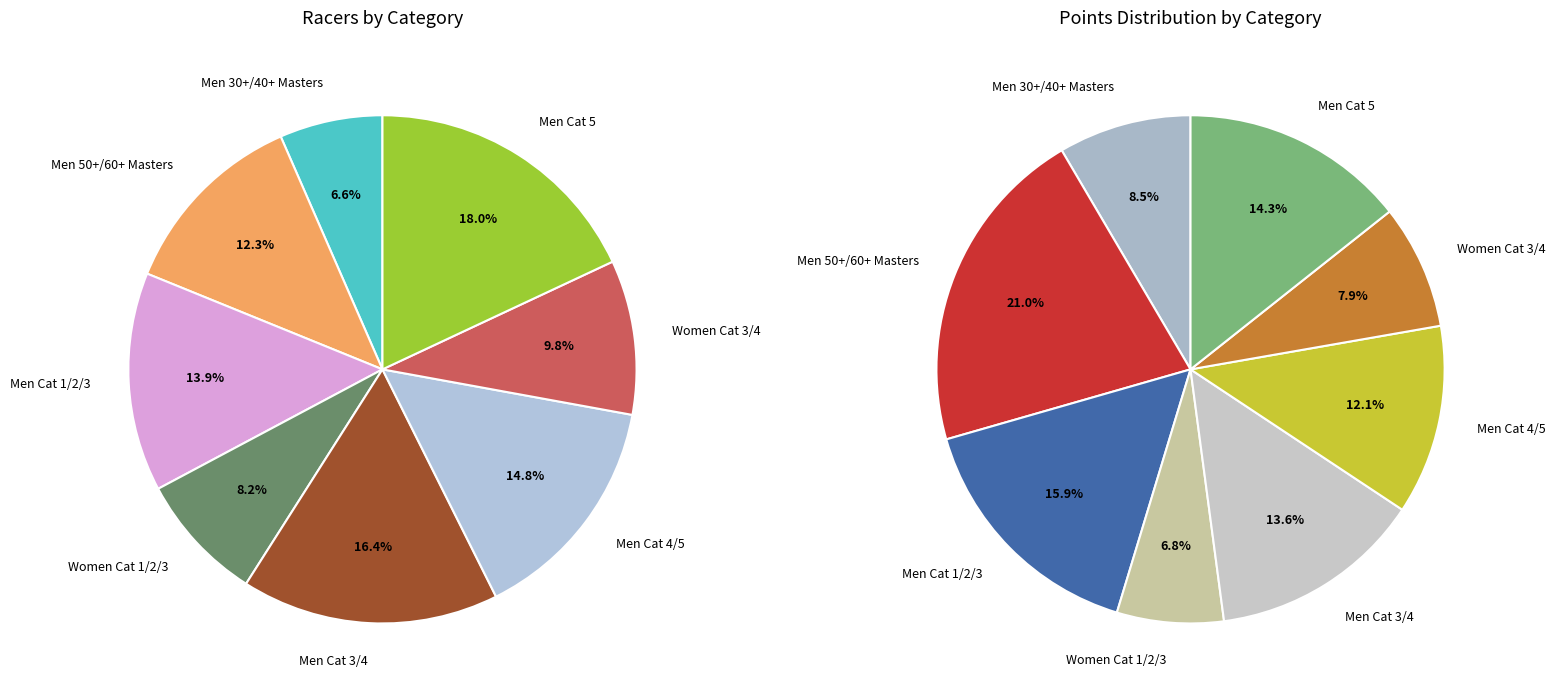

Is there any slice that represents more than half of the pie?

No